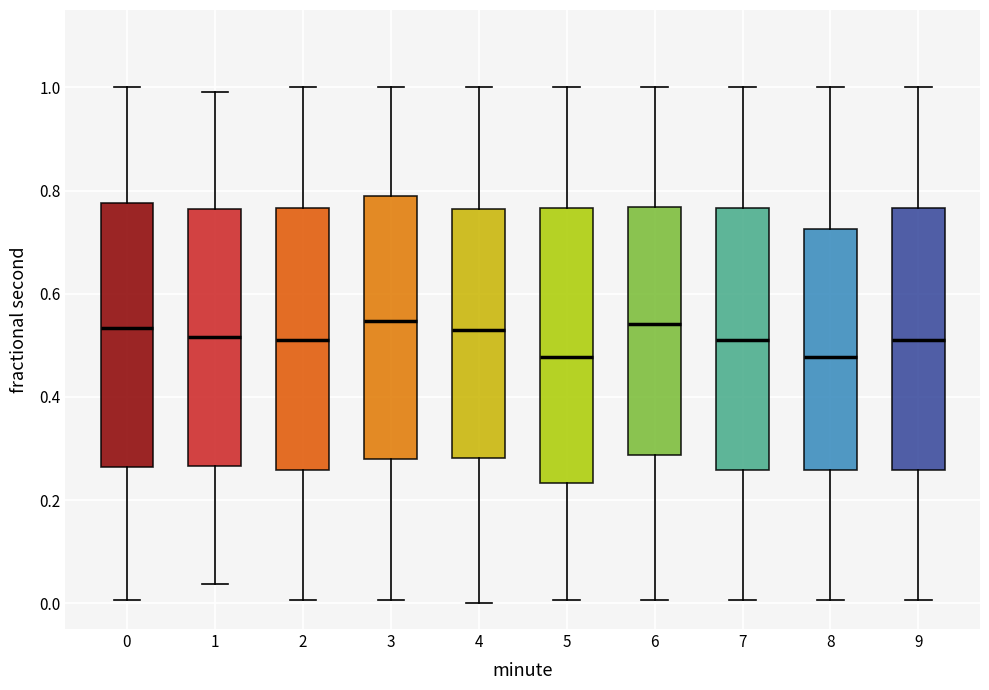

Reading left to right, read every box against the y-axis: the position of its median line, the range the box covers, and the ends of its whiskers. The values are not printed on the chart, so give them approximately, as read against the axis.

0: median 0.54, box 0.26 to 0.78, whiskers 0.00 to 1.00
1: median 0.52, box 0.26 to 0.76, whiskers 0.04 to 1.00
2: median 0.50, box 0.26 to 0.76, whiskers 0.00 to 1.00
3: median 0.54, box 0.28 to 0.78, whiskers 0.00 to 1.00
4: median 0.54, box 0.28 to 0.76, whiskers 0.00 to 1.00
5: median 0.48, box 0.24 to 0.76, whiskers 0.00 to 1.00
6: median 0.54, box 0.28 to 0.76, whiskers 0.00 to 1.00
7: median 0.50, box 0.26 to 0.76, whiskers 0.00 to 1.00
8: median 0.48, box 0.26 to 0.72, whiskers 0.00 to 1.00
9: median 0.50, box 0.26 to 0.76, whiskers 0.00 to 1.00